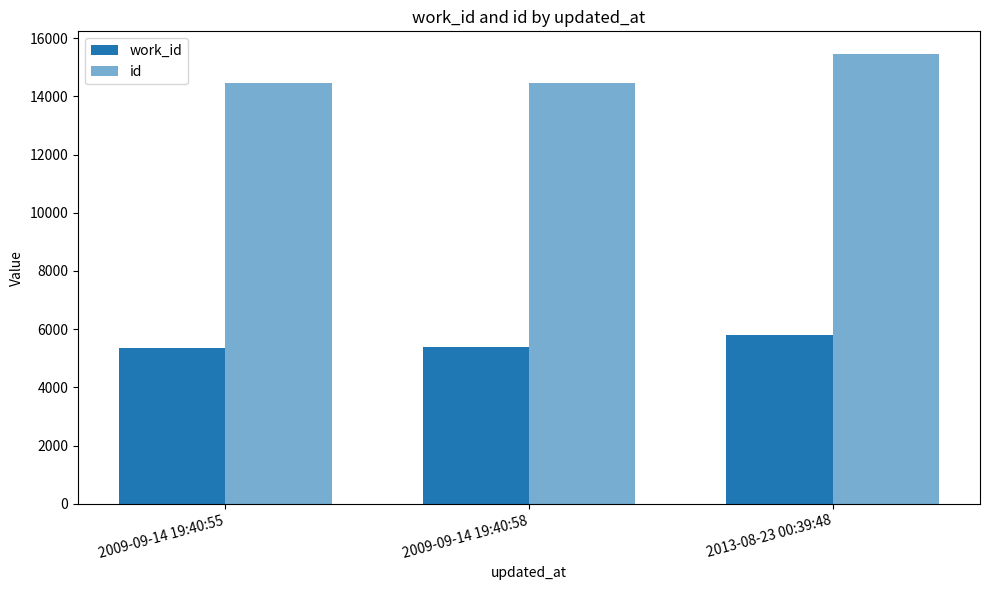

How many values in the id series are below 14469?

1